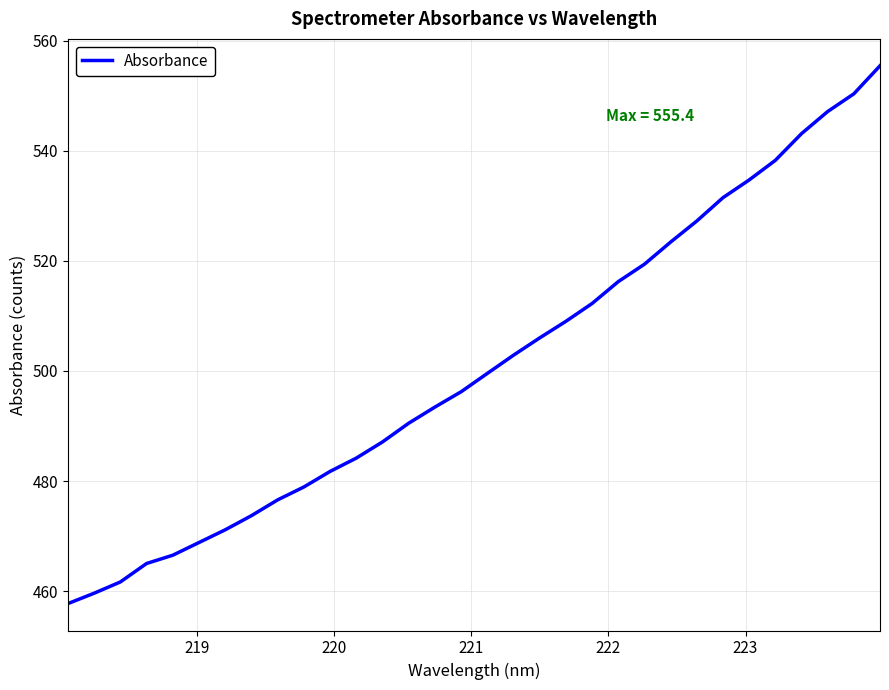

What is the smallest value displayed?

457.7